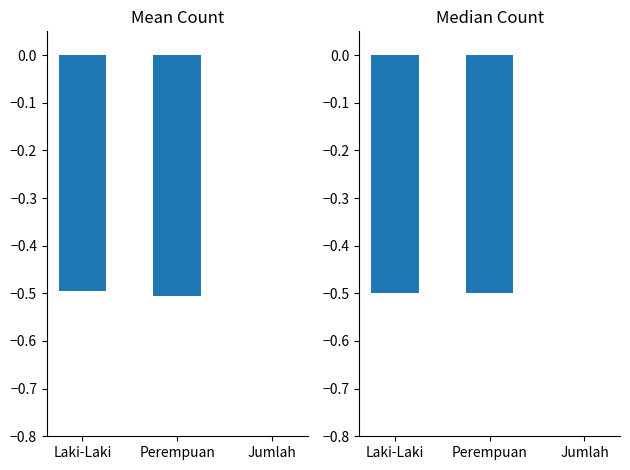

Which series changed the most between Perempuan and Jumlah?

Total Count